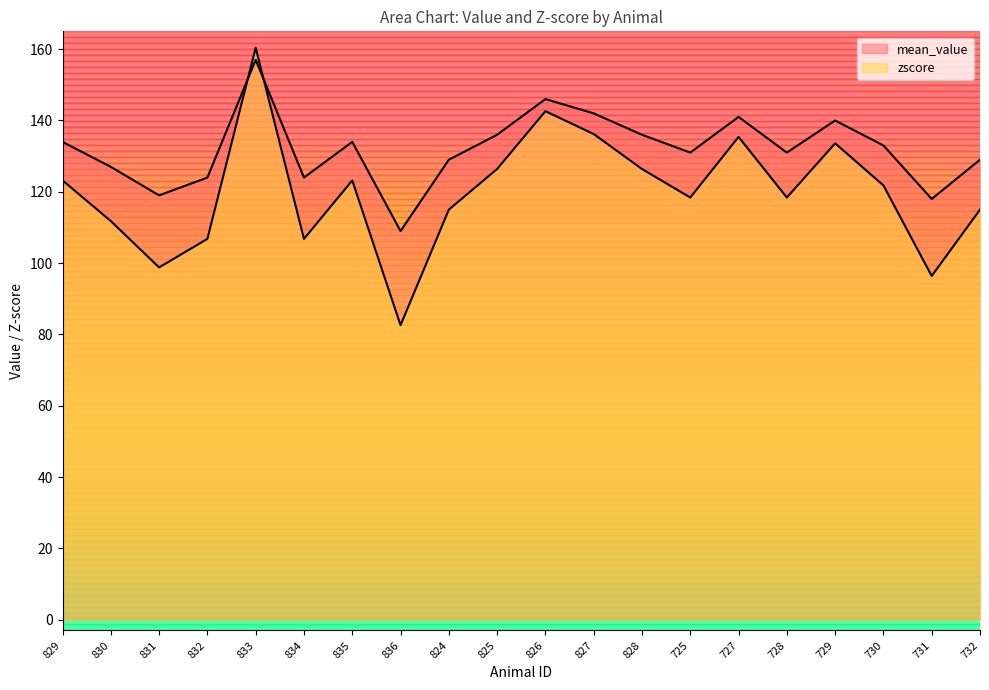

What is the difference between the maximum and second lowest values in the mean_value series?

39.0